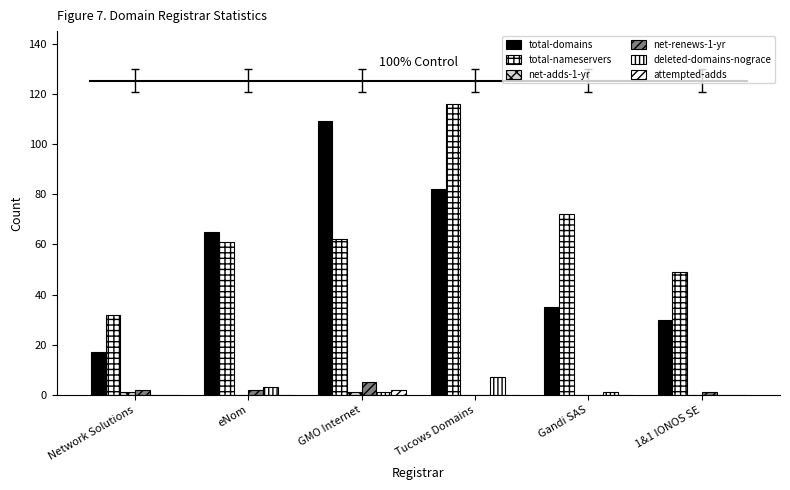

How many distinct data groups are displayed?

6